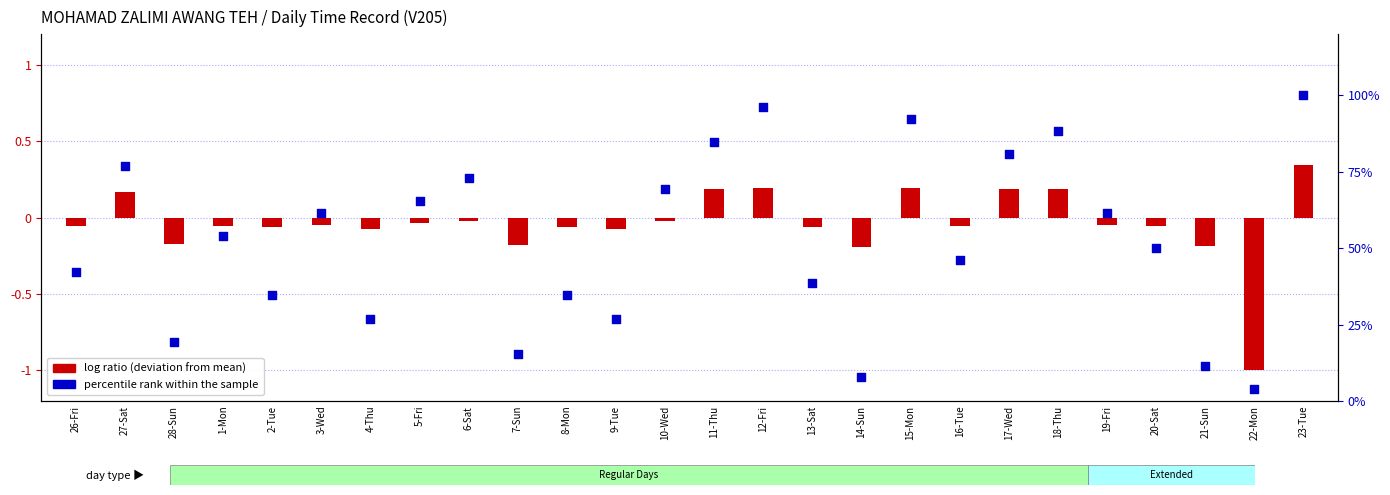

What is the total value across all series at 27-Sat?

77.1